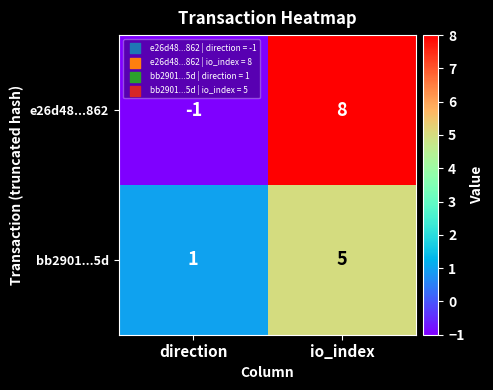

Where is e26d48...862 nearest to the value 3?

direction